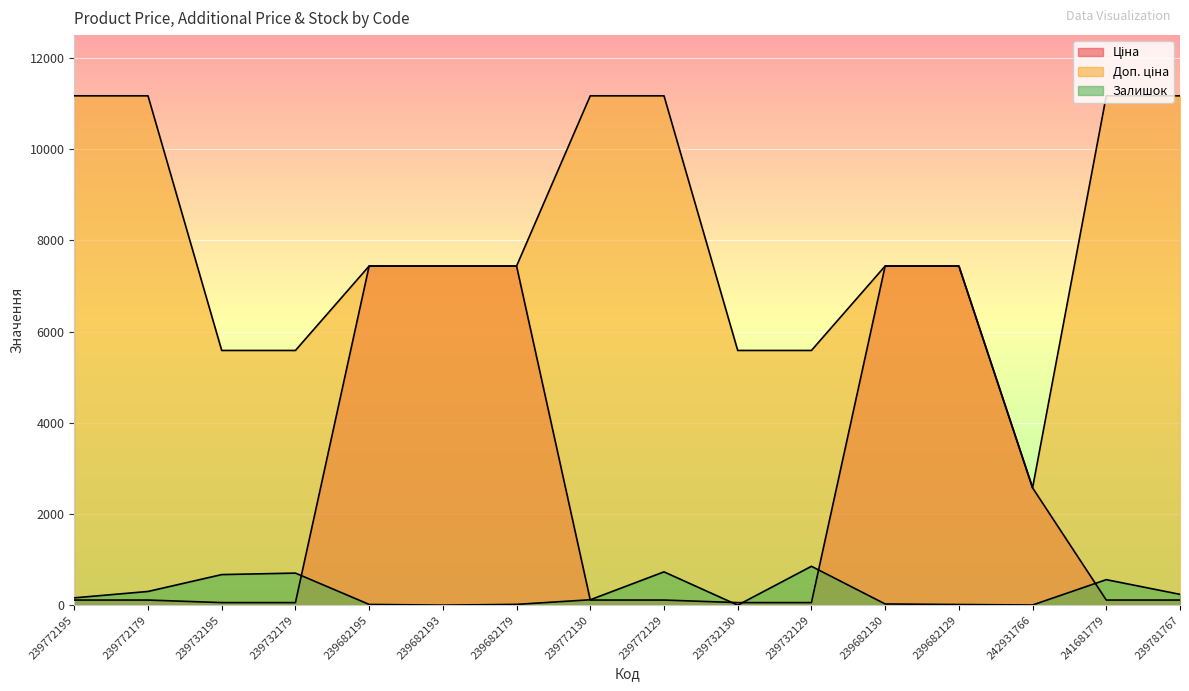

Where does the Залишок series first go above 160?

239772179